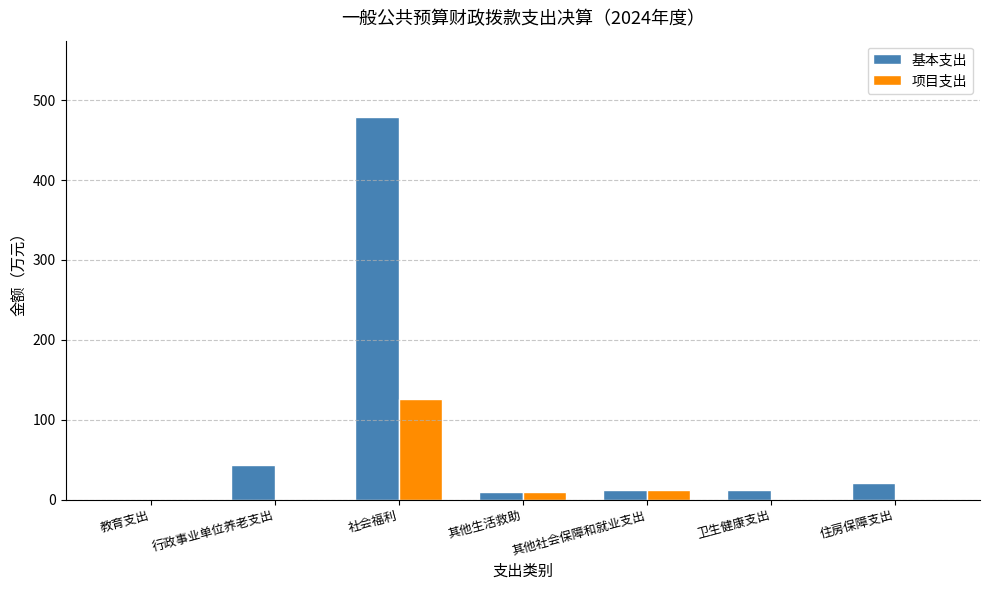

How many groups of bars are there?

7